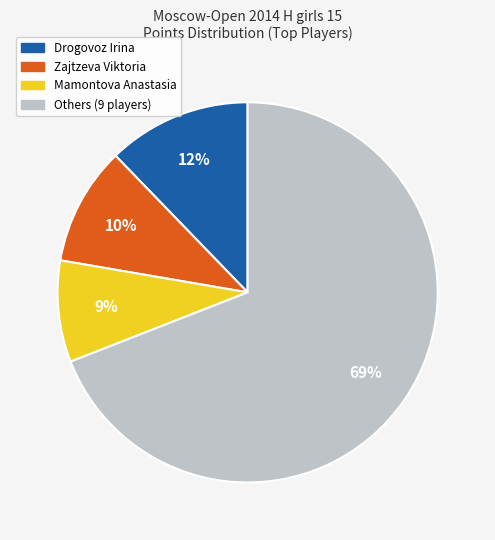

To the nearest percent, what is the difference between the largest and smallest slice percentages?

60%